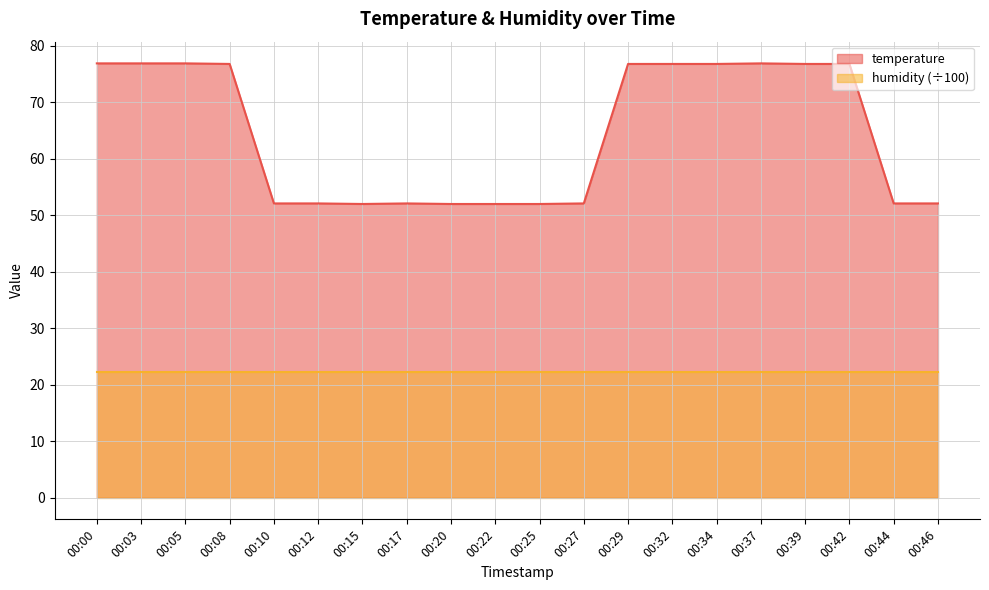

Rank the categories by value from highest to lowest.

00:00, 00:03, 00:05, 00:37, 00:08, 00:29, 00:32, 00:34, 00:39, 00:42, 00:10, 00:12, 00:17, 00:27, 00:44, 00:46, 00:15, 00:20, 00:22, 00:25